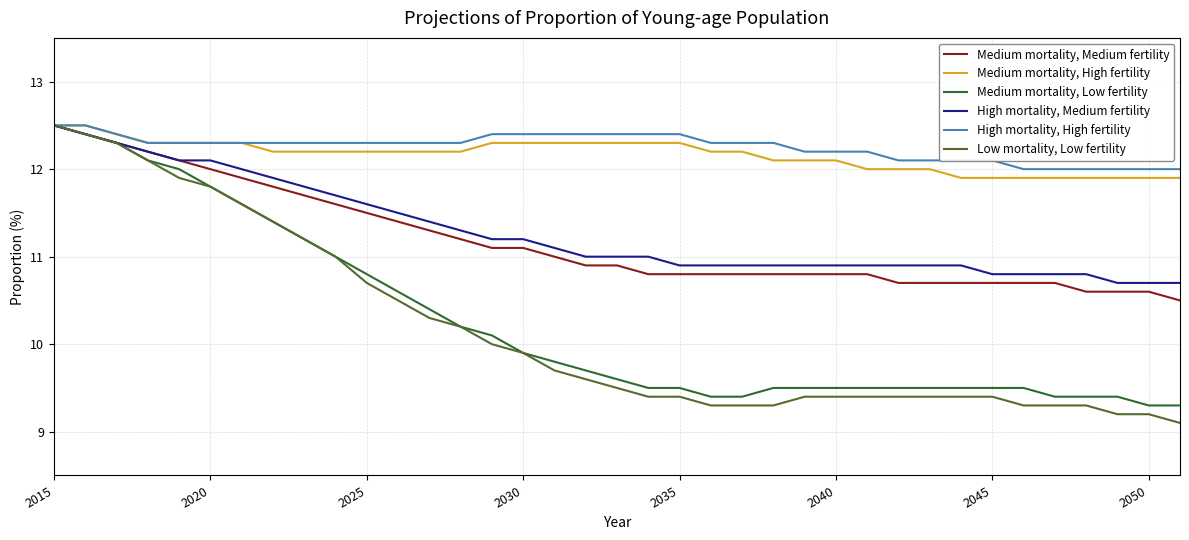

At how many categories does at least one series exceed 10?

37